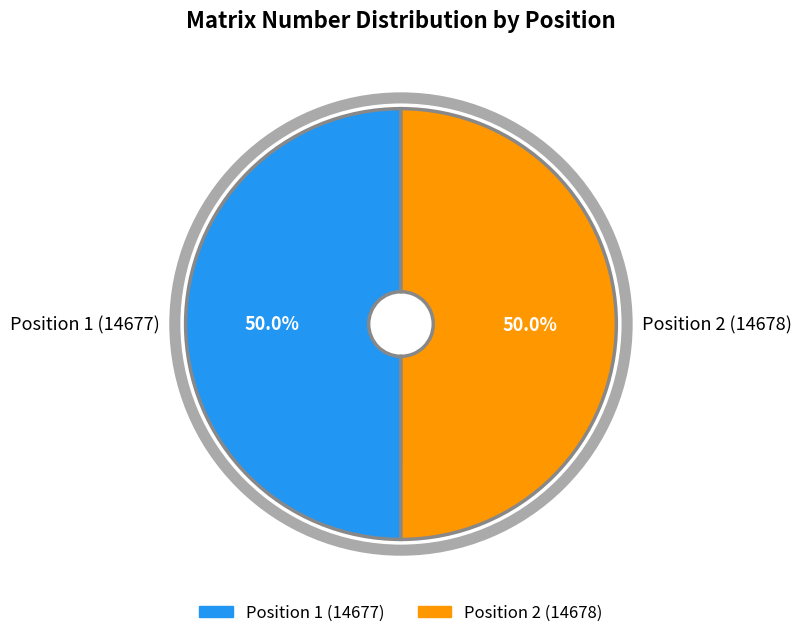

How many segments does this pie chart have?

2